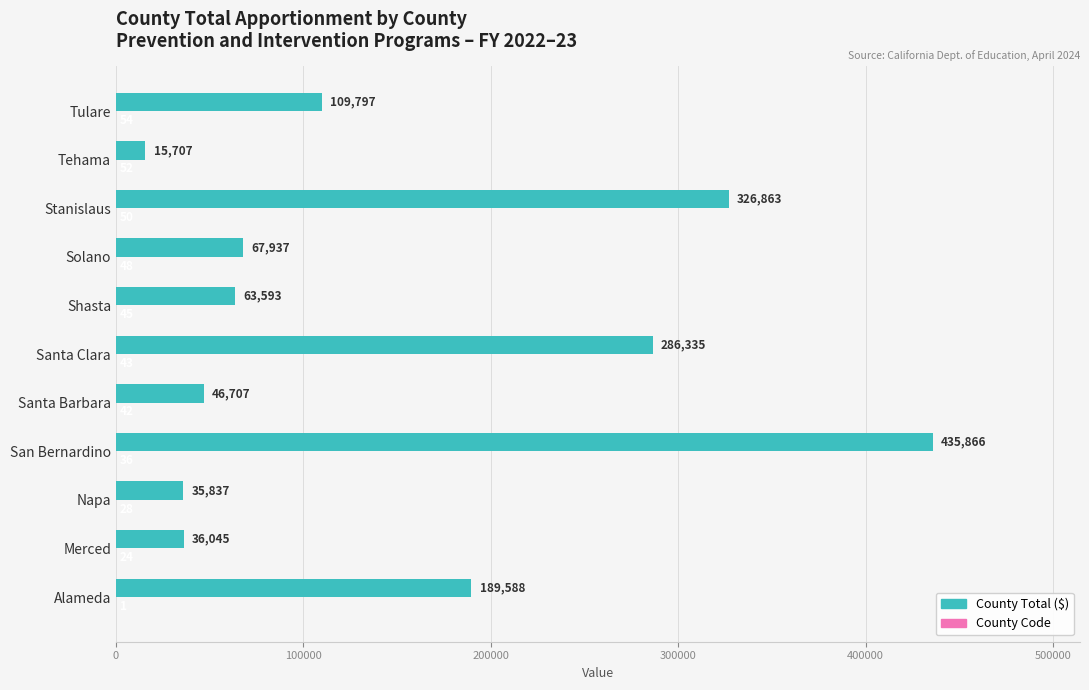

At which category is the sum across all series the highest?

San Bernardino